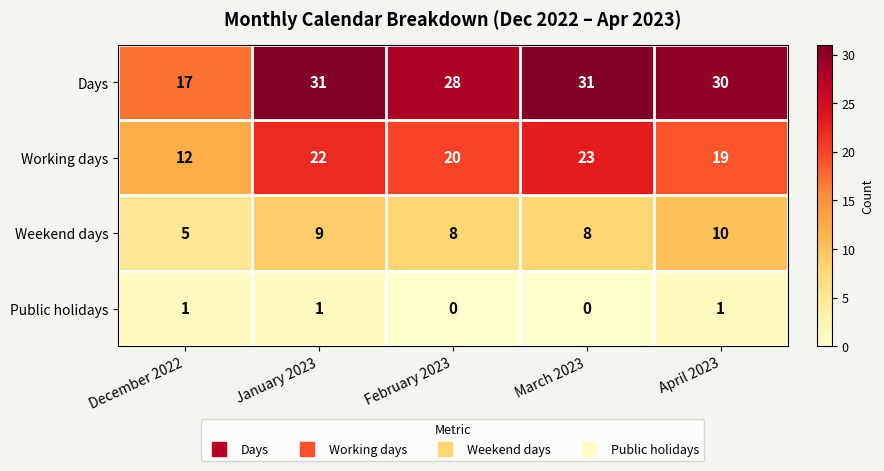

How many distinct data groups are displayed?

4